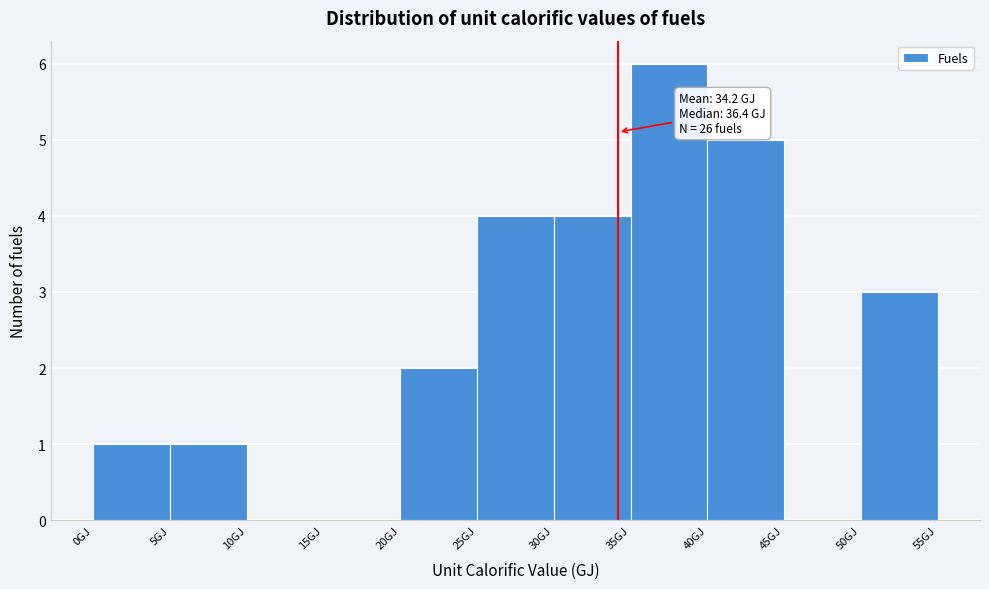

Which range on the x-axis has the tallest bar?

35 to 40